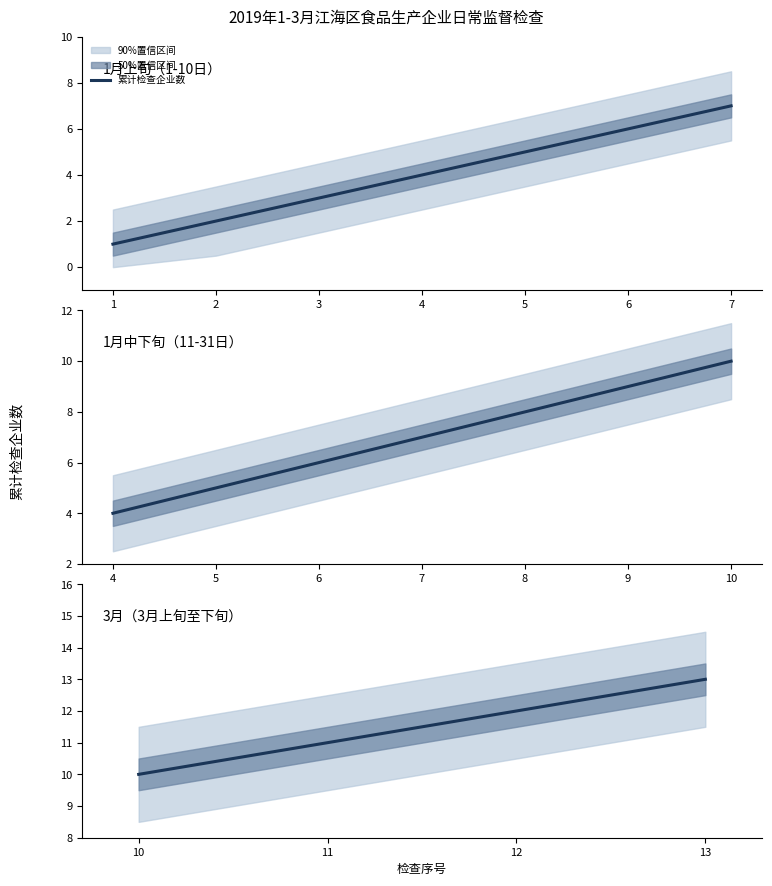

True or false: the data has more than 1 interior local peaks.

False